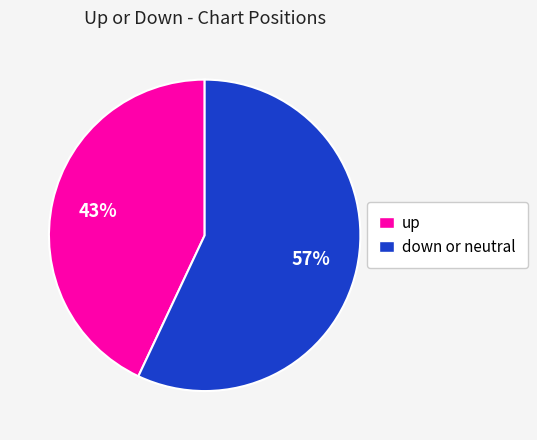

Does any single category account for the majority?

Yes